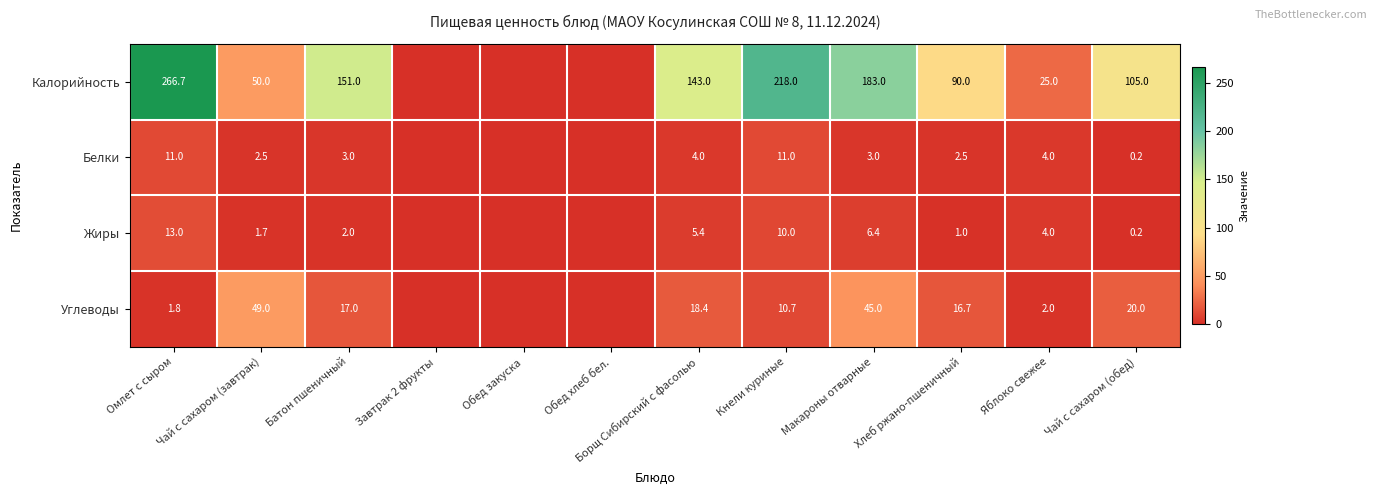

True or false: Жиры has a value of 8.1 at Омлет с сыром.

False